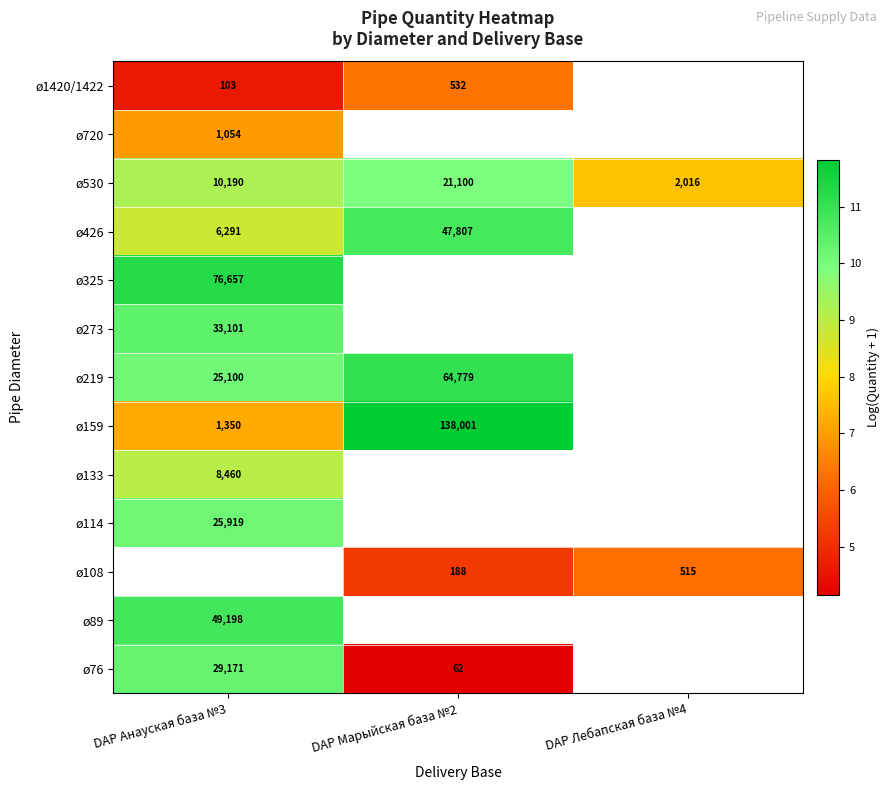

Is it true that ø426 equals 3.7 at DAP Анауская база №3?

False